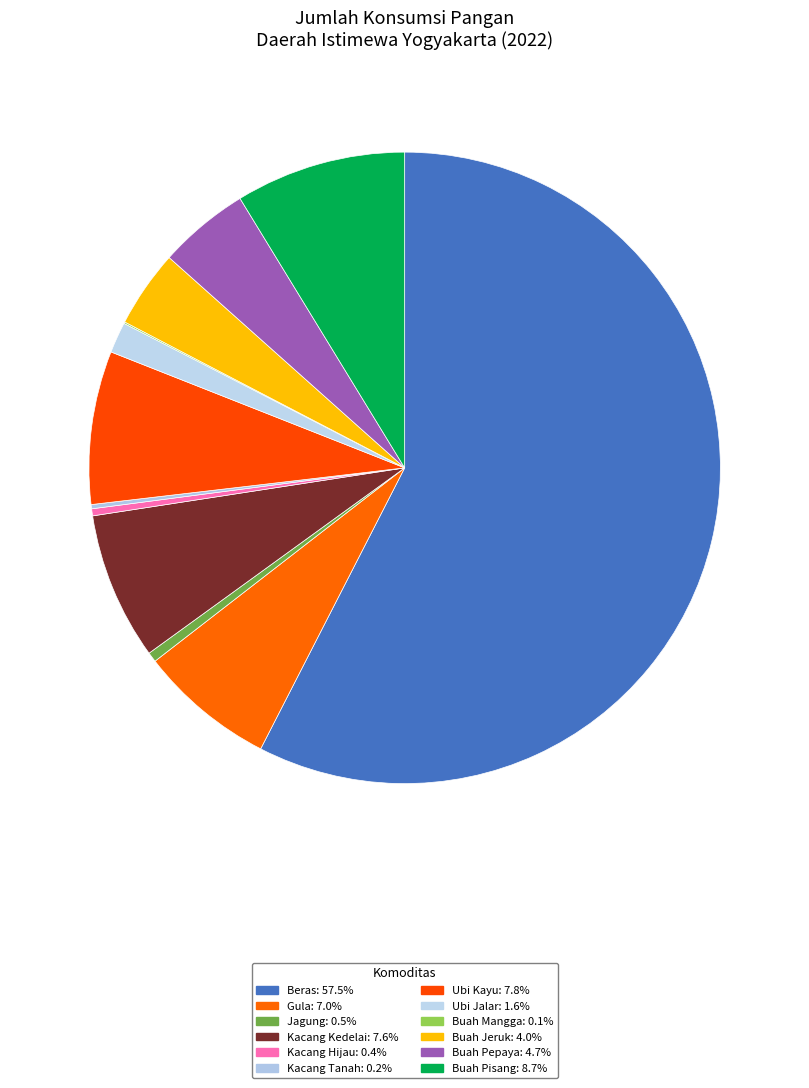

What percentage is NOT represented by Buah Mangga?

99.9%